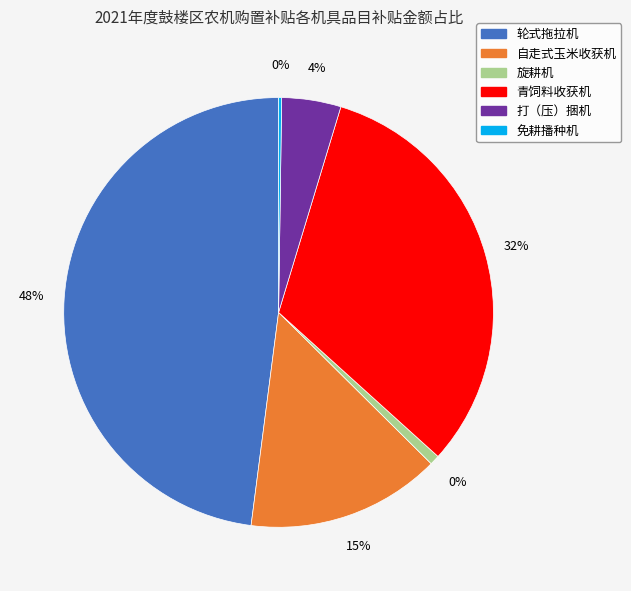

What is the ratio of the value at 打（压）捆机 to the value at 免耕播种机?

19.4